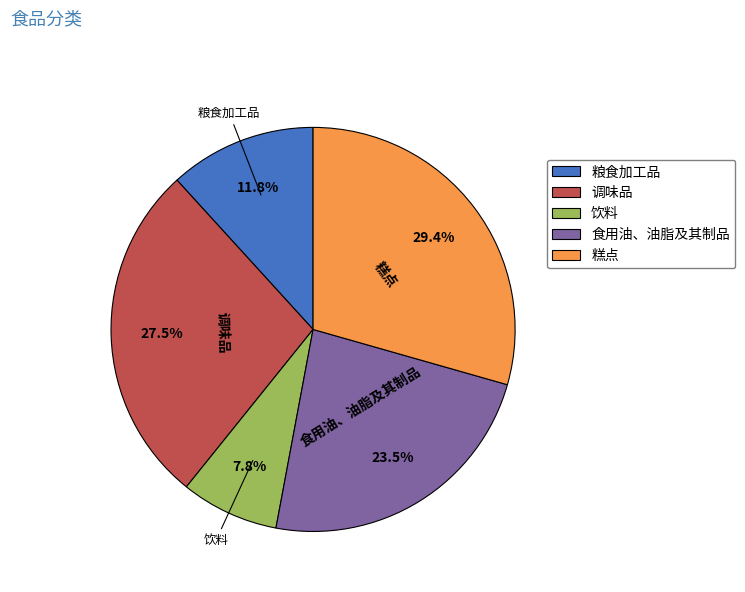

Is there a majority slice in this chart?

No